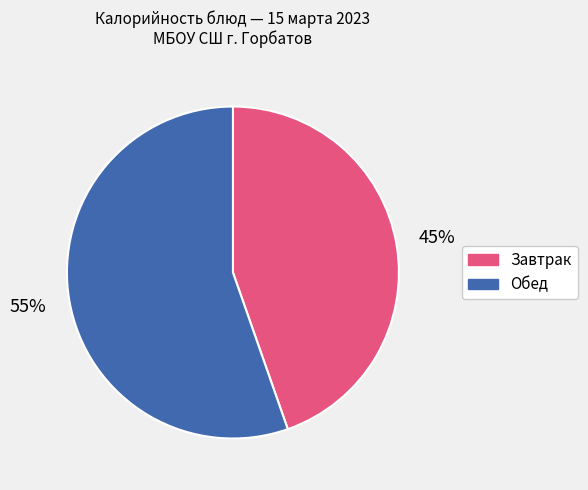

Does Завтрак account for over 50% of the chart?

No